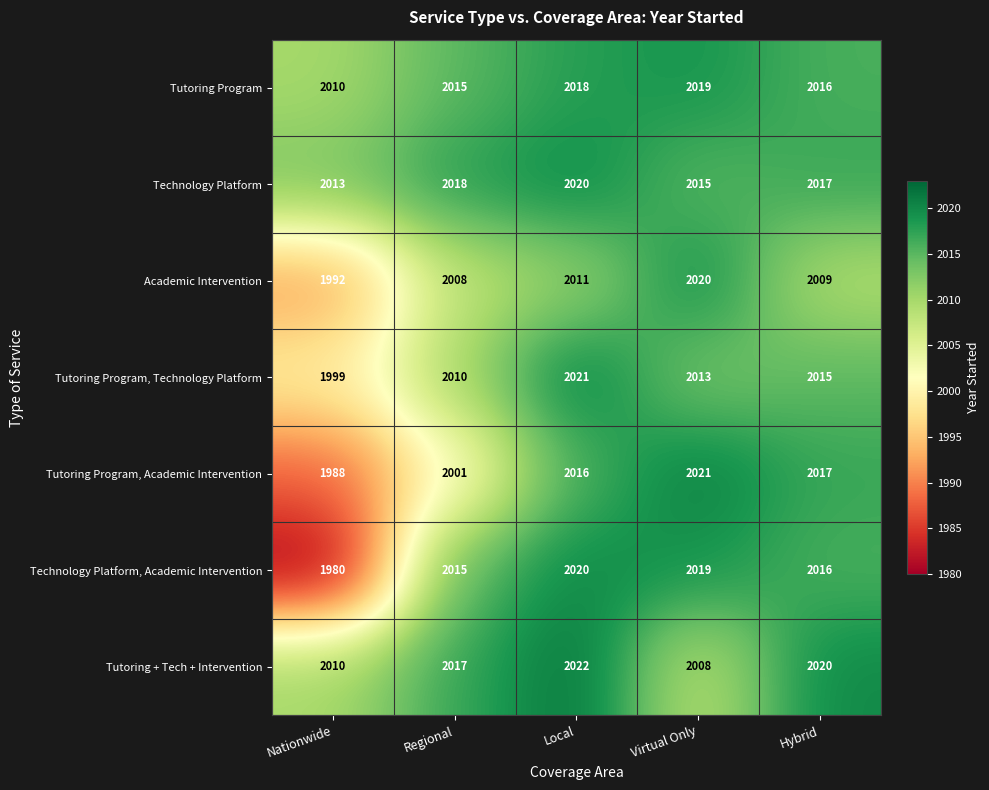

At which category is the sum across all series the highest?

Local